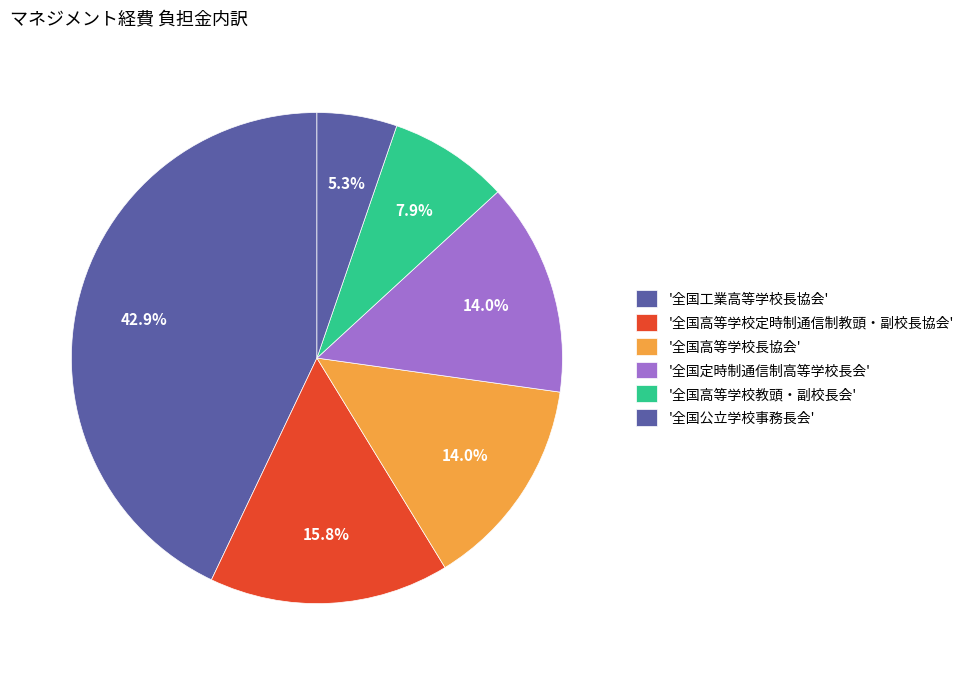

Count the number of slices in the pie.

6